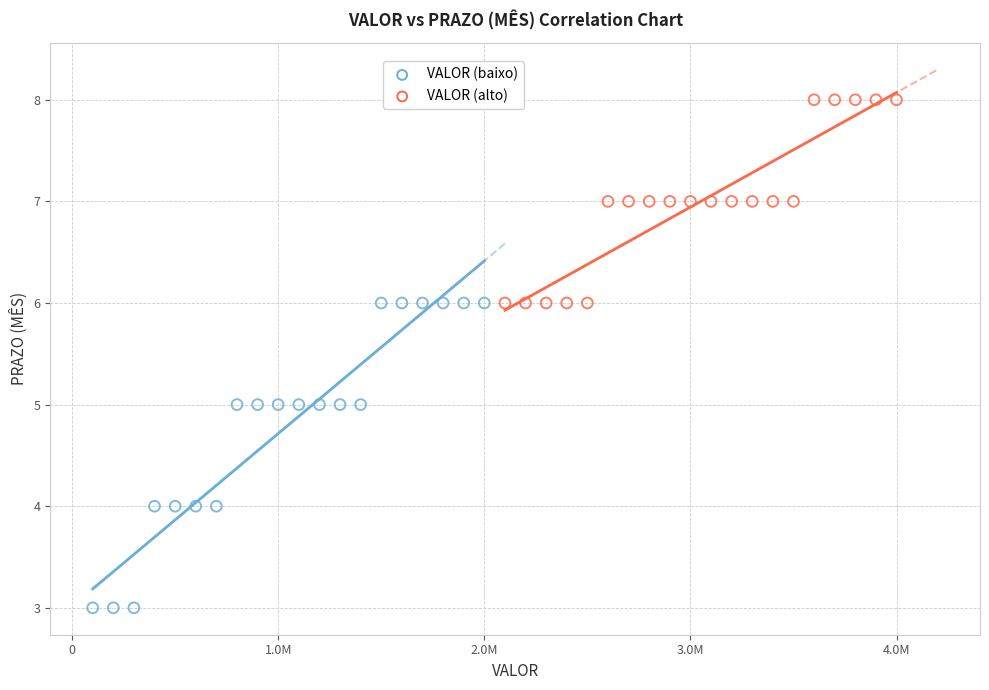

Which series reaches the maximum Y coordinate?

VALOR (alto)